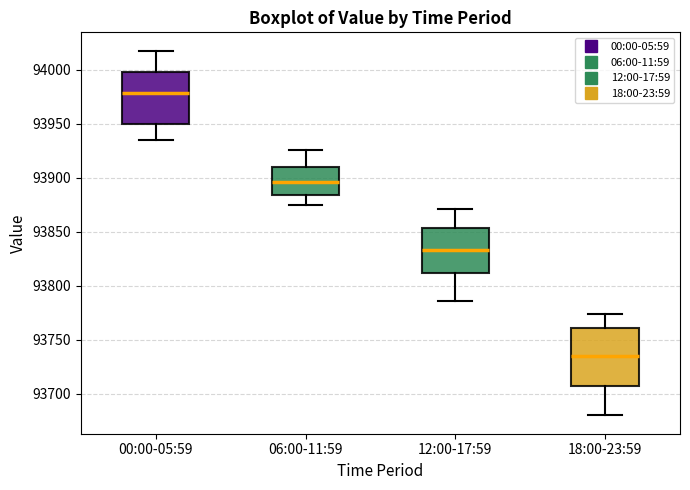

Reading left to right, read every box against the y-axis: the position of its median line, the range the box covers, and the ends of its whiskers. The values are not printed on the chart, so give them approximately, as read against the axis.

00:00-05:59: median 93980, box 93950 to 94000, whiskers 93935 to 94020
06:00-11:59: median 93895, box 93885 to 93910, whiskers 93875 to 93925
12:00-17:59: median 93835, box 93810 to 93855, whiskers 93785 to 93870
18:00-23:59: median 93735, box 93710 to 93760, whiskers 93680 to 93775